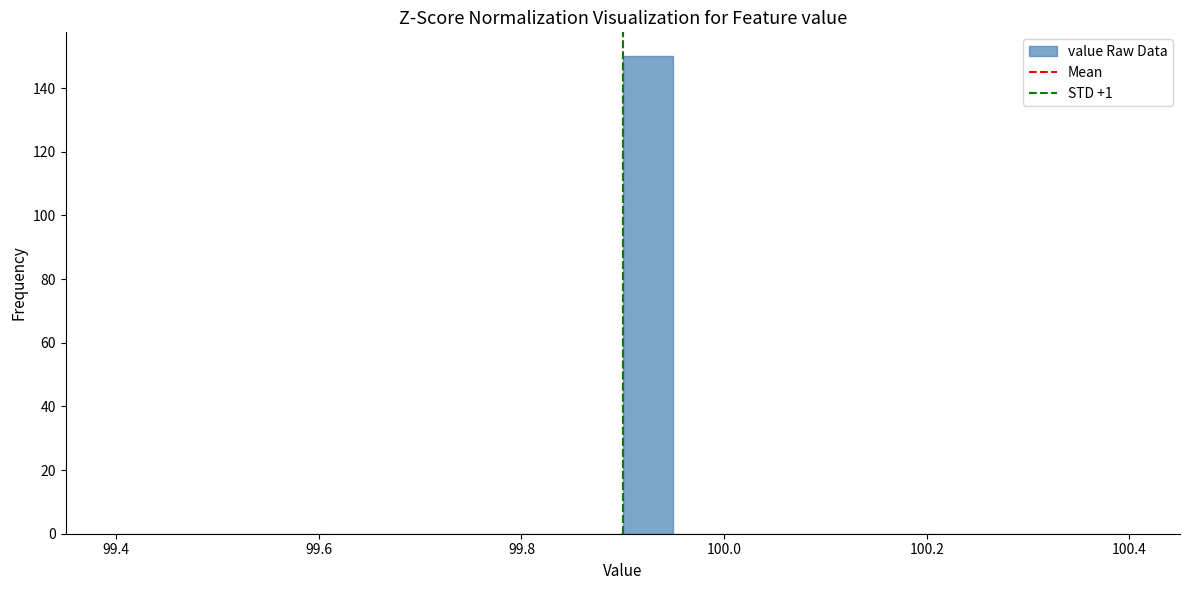

Read against the x-axis, roughly where is the centre of the tallest bar?

99.92